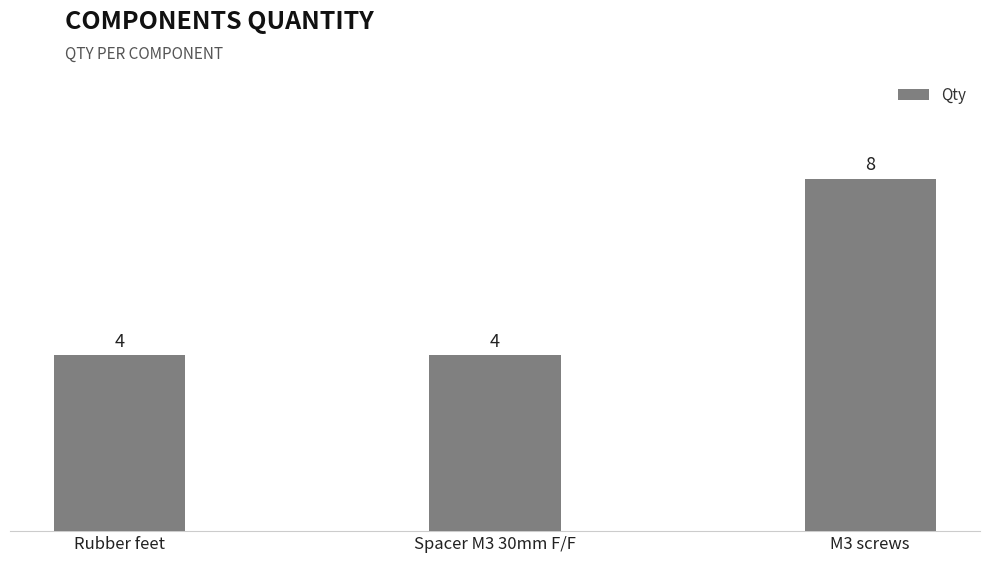

What is the average value?

5